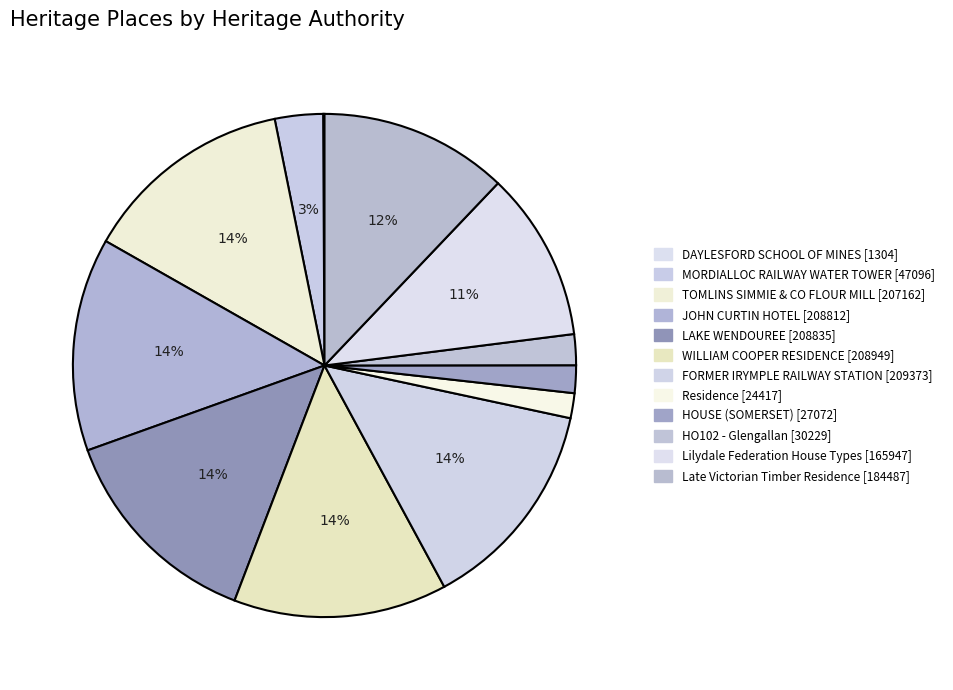

What is the largest slice in the pie chart?

FORMER IRYMPLE RAILWAY STATION